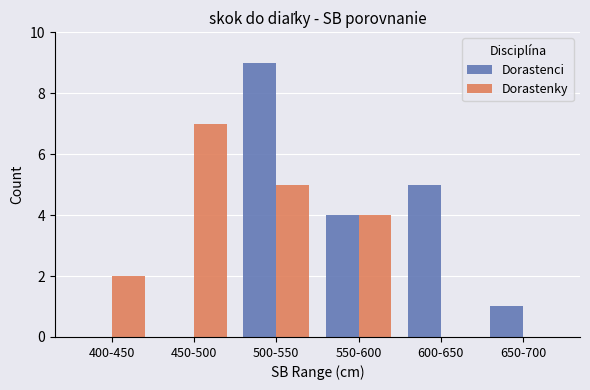

Between 400-450 and 550-600, which series saw the biggest shift?

Dorastenci